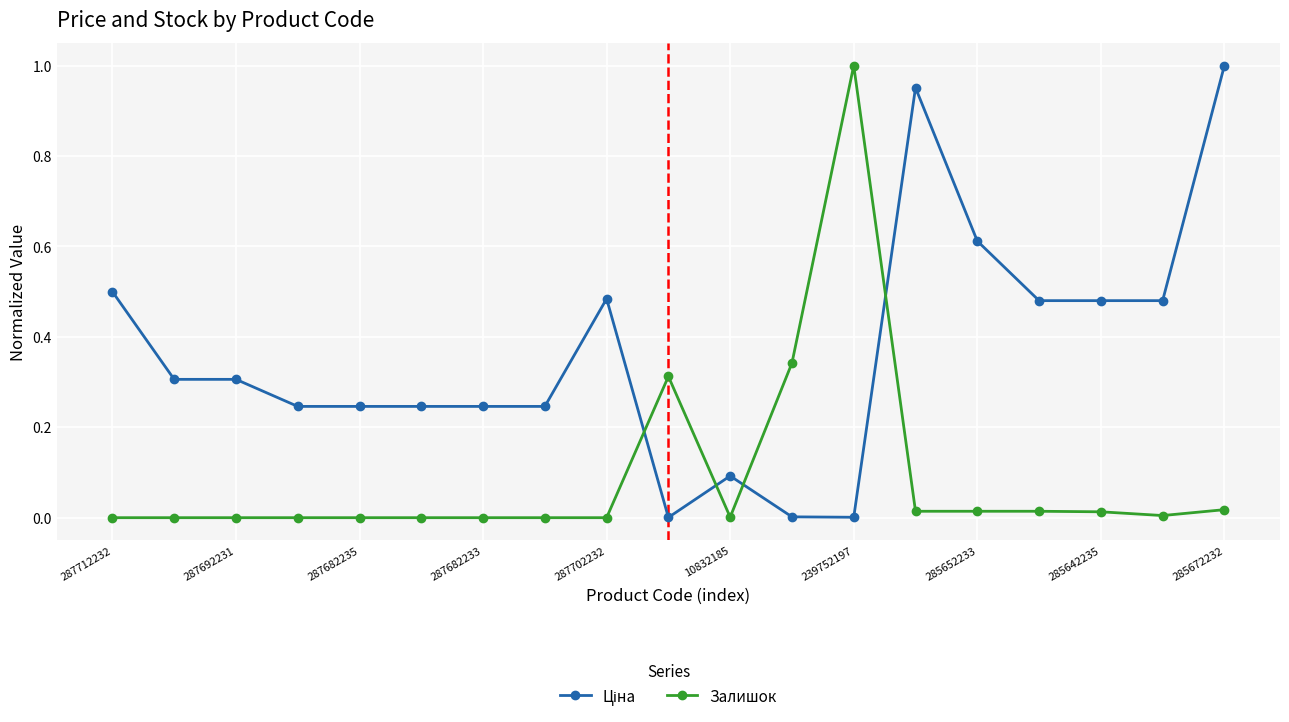

What is the sum of all Залишок values?

1.7